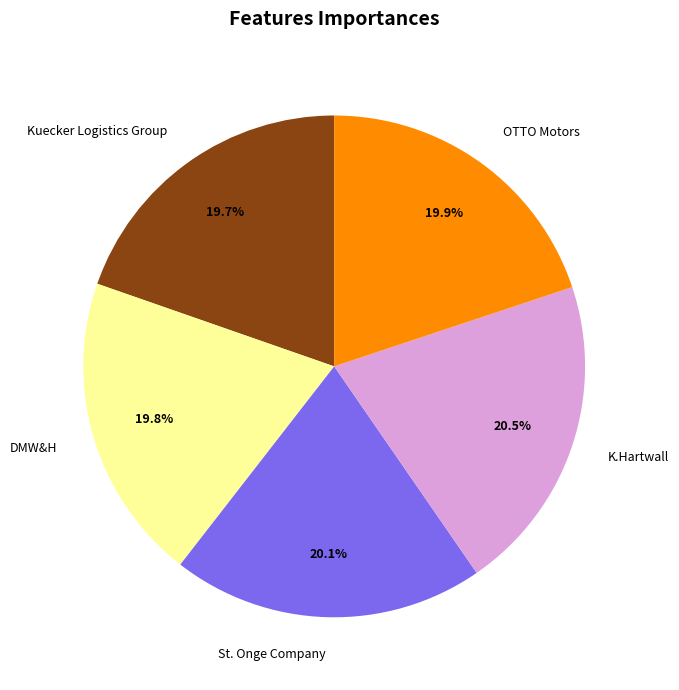

Is it true that Kuecker Logistics Group is 20% of the pie?

True